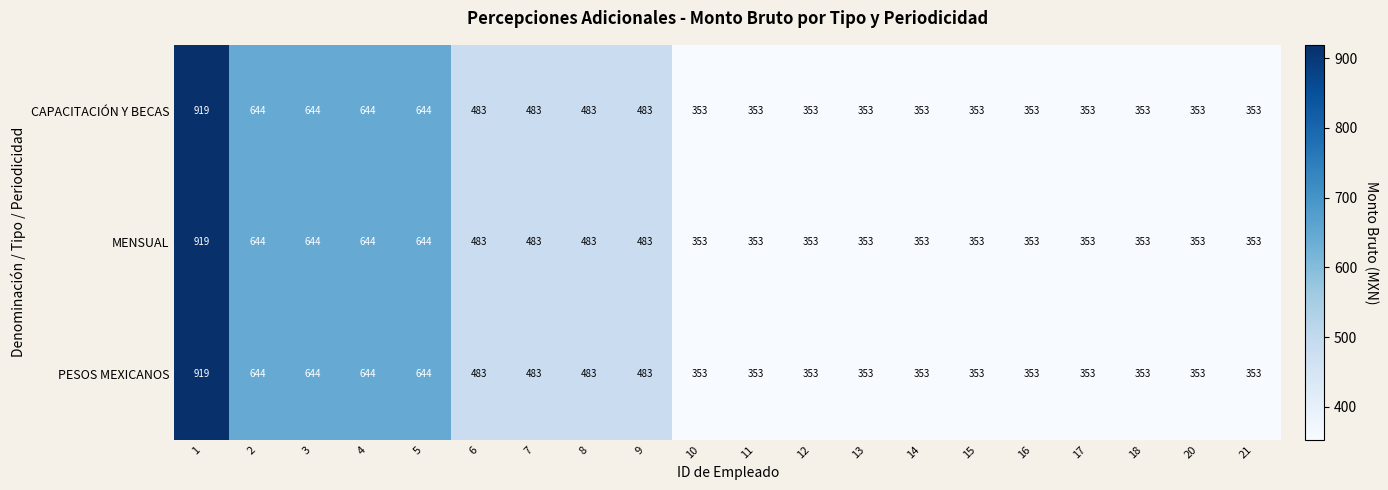

At how many categories does at least one series exceed 489?

5